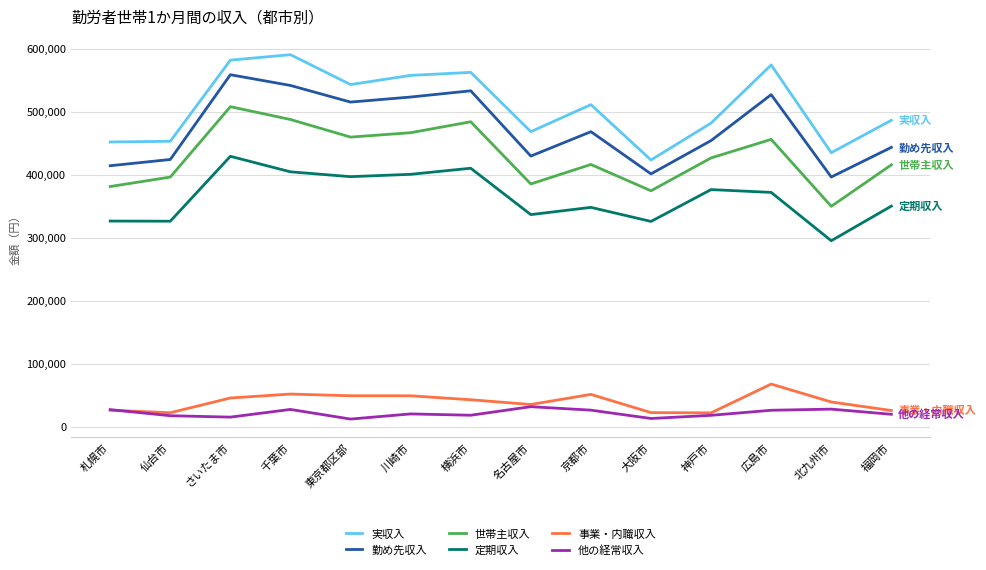

Is the value of 他の経常収入 at 北九州市 greater than the value of 世帯主収入 at 名古屋市?

No